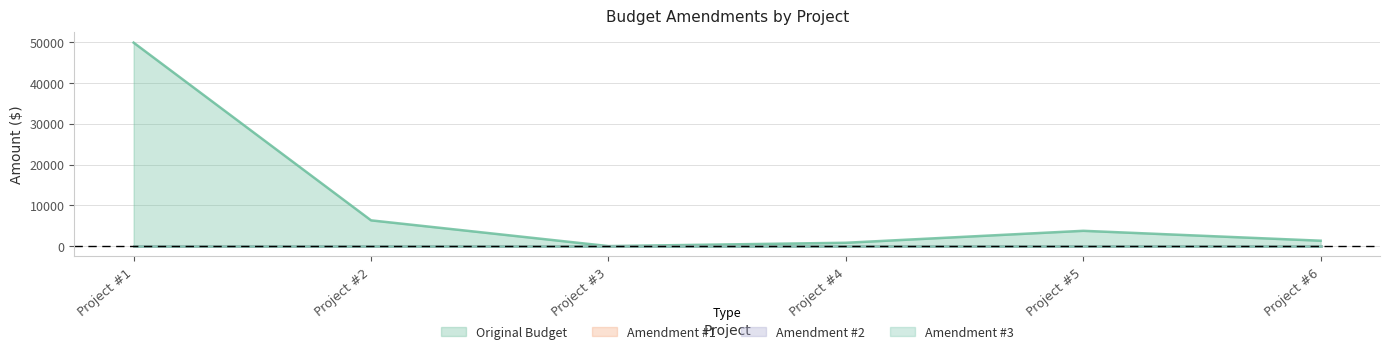

True or false: Original Budget has a value of 805.6 at Project #6.

False